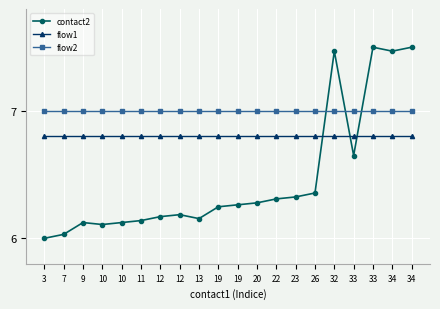

What is the sum of all flow1 values?

136.0